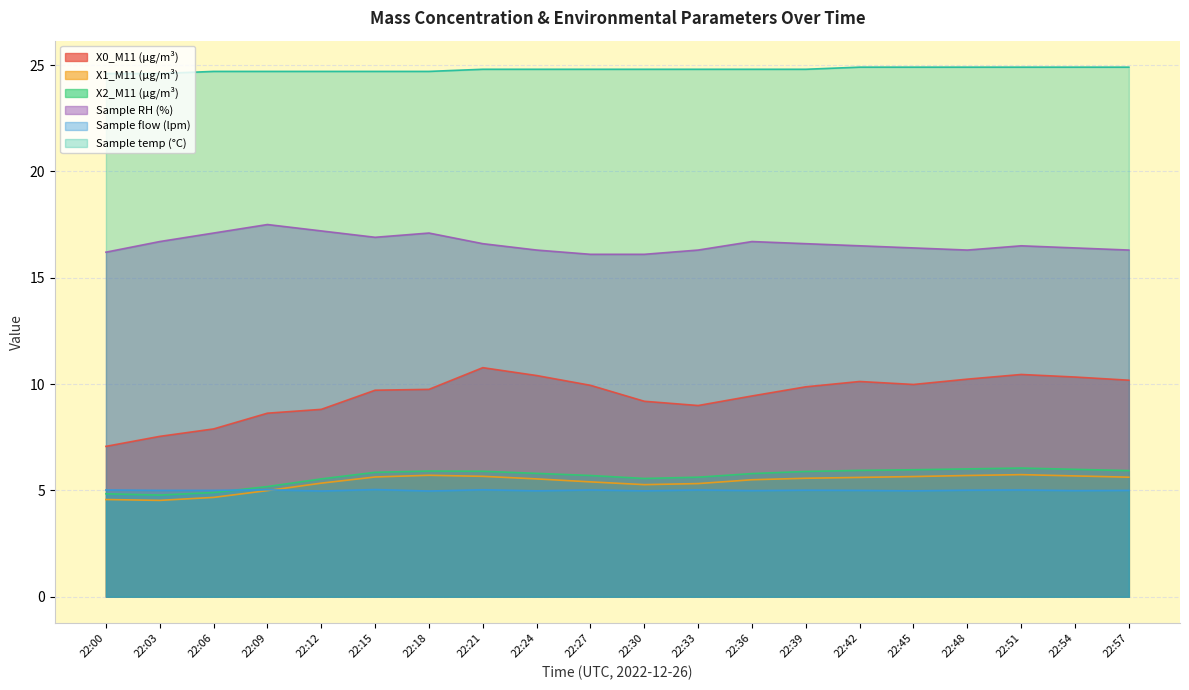

What is the sum of the X2_M11 (μg/m³) values at 22:09 and 22:45?

11.1